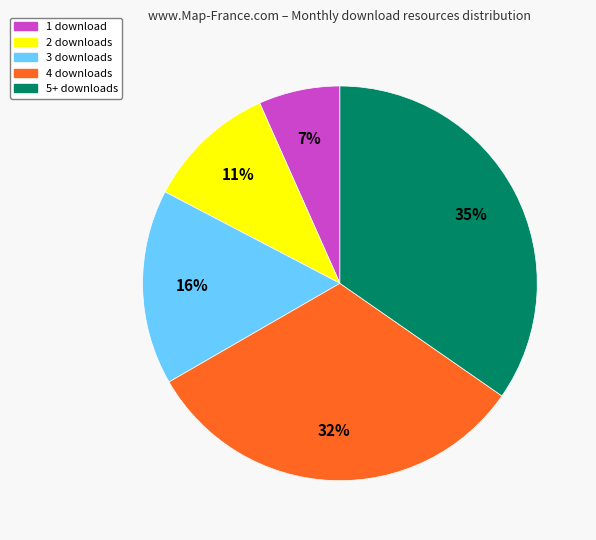

To the nearest percent, what is the difference between the largest and smallest slice percentages?

28%